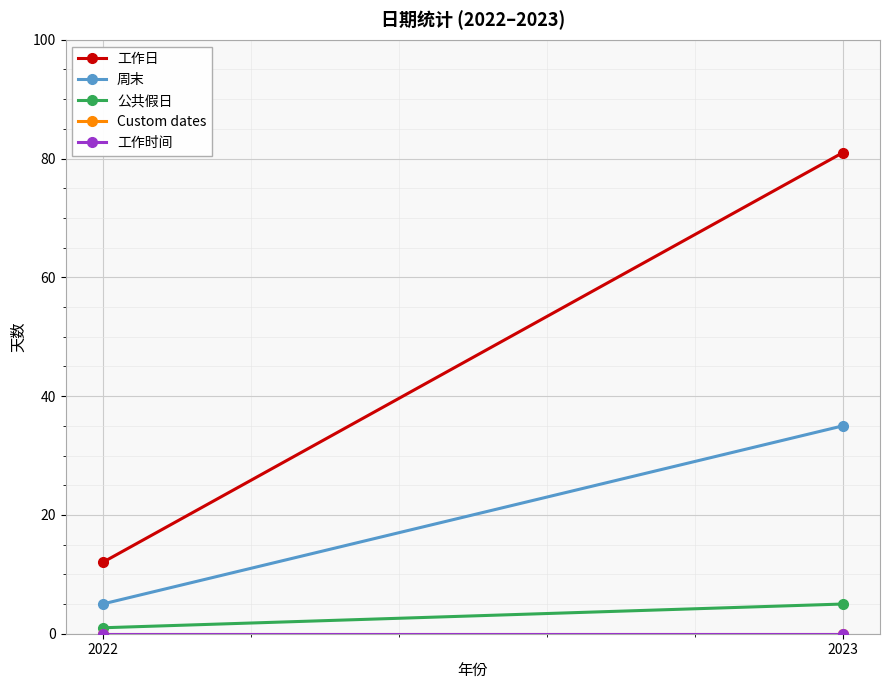

Reading right to left, extract all data points from this chart.

工作日: 81	12
周末: 35	5
公共假日: 5	1
Custom dates: 0	0
工作时间: 0	0